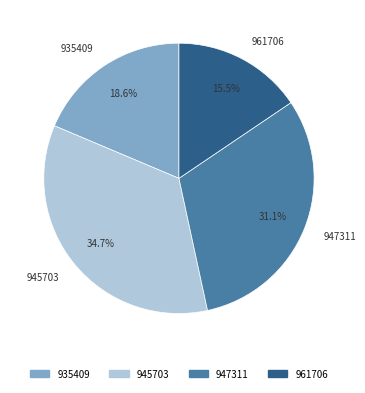

To the nearest percent, what portion does 935409 represent?

19%